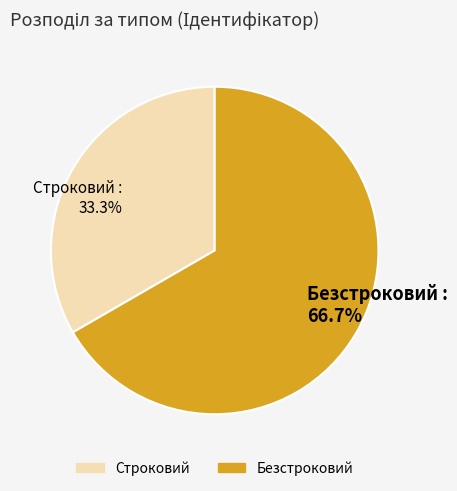

What percentage is the Строковий slice, to the nearest percent?

33%